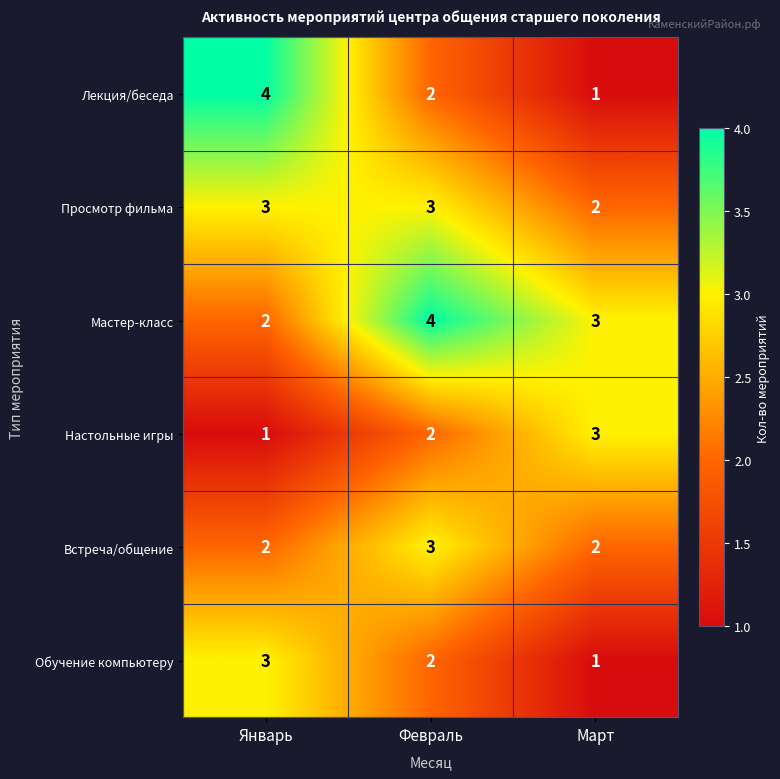

Reading left to right, transcribe all the data shown in this chart.

Лекция/беседа: 4	2	1
Просмотр фильма: 3	3	2
Мастер-класс: 2	4	3
Настольные игры: 1	2	3
Встреча/общение: 2	3	2
Обучение компьютеру: 3	2	1